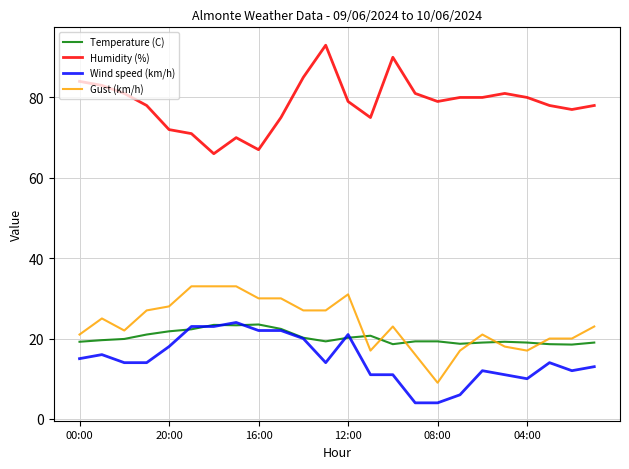

Is this an area chart (filled region under the line)?

No